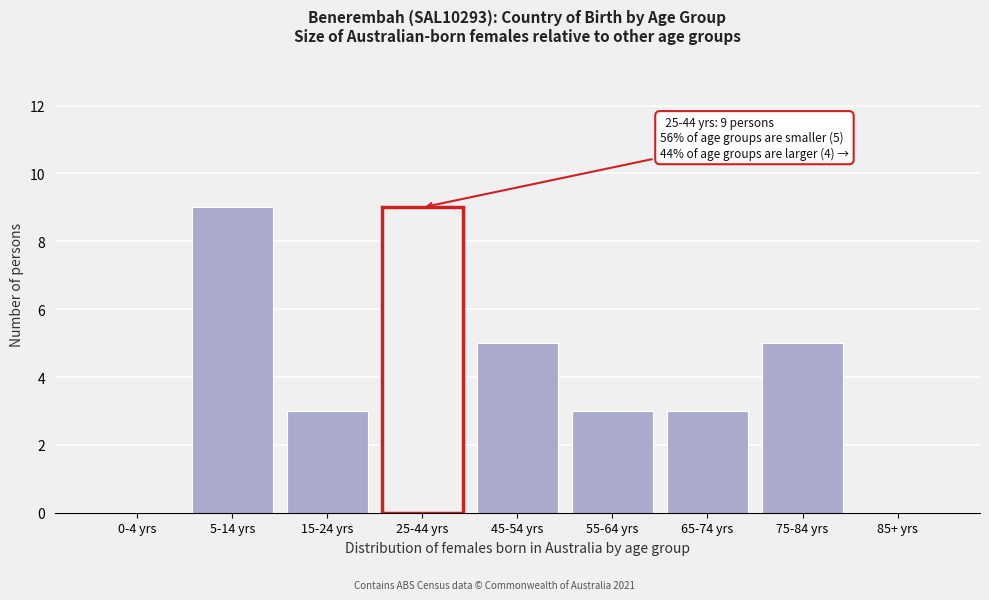

Reading right to left, transcribe all the data shown in this chart.

85+ yrs=0	75-84 yrs=5	65-74 yrs=3	55-64 yrs=3	45-54 yrs=5	25-44 yrs=9	15-24 yrs=3	5-14 yrs=9	0-4 yrs=0